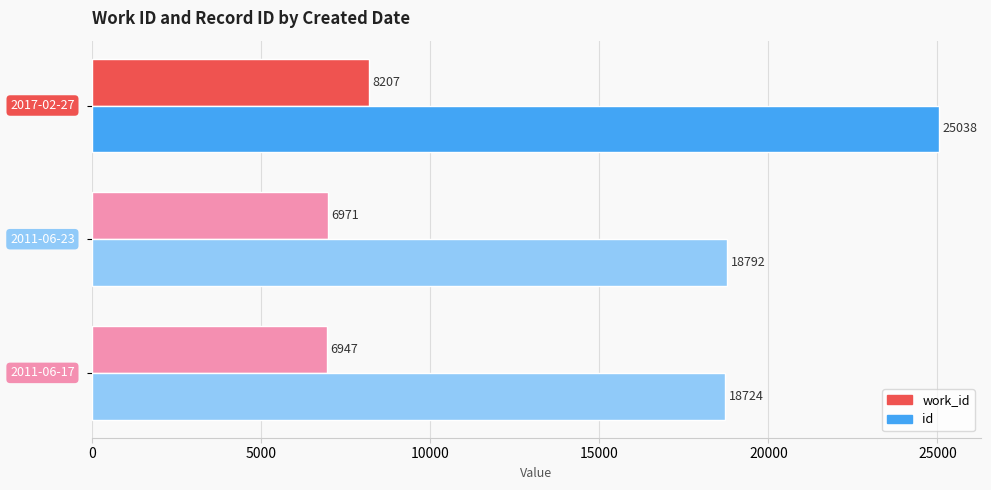

How many data points in work_id are less than 6971?

1